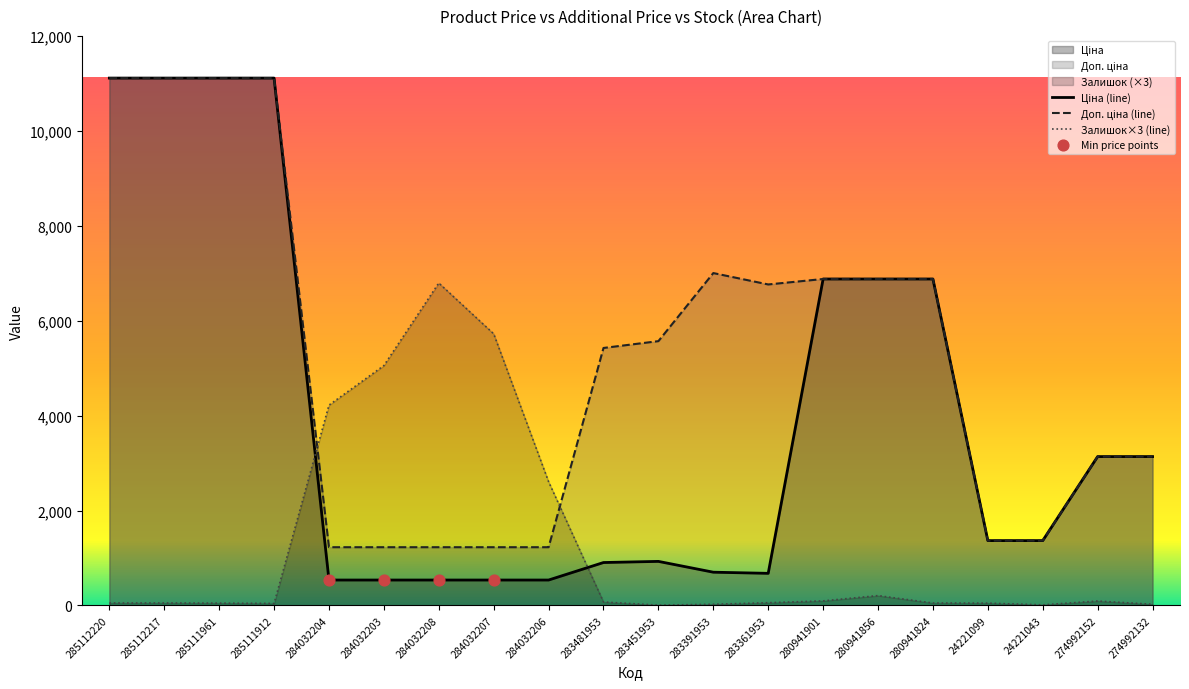

What is the total value across all series at 283481953?

6402.2